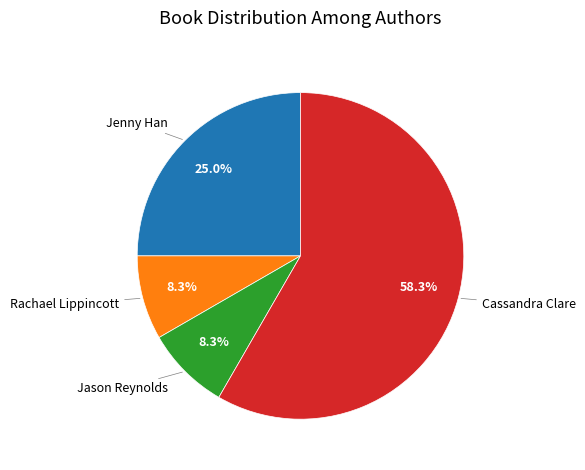

Is there any slice that represents more than half of the pie?

Yes